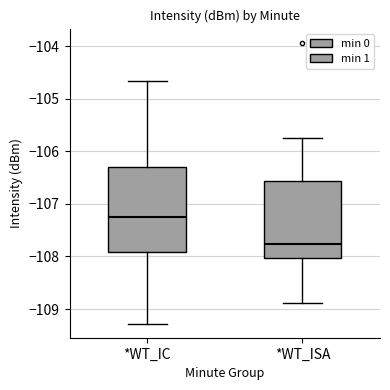

Reading left to right, read every box against the y-axis: the position of its median line, the range the box covers, and the ends of its whiskers. The values are not printed on the chart, so give them approximately, as read against the axis.

*WT_IC: median -107.3, box -107.9 to -106.3, whiskers -109.3 to -104.7
*WT_ISA: median -107.8, box -108.0 to -106.6, whiskers -108.9 to -105.8